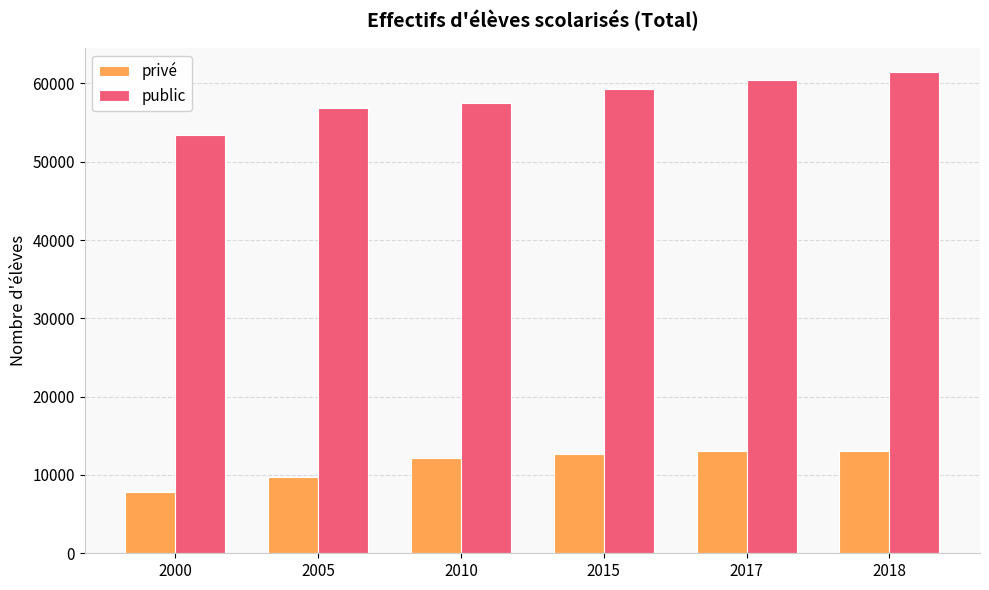

What is the total value across all series at 2010?

69701